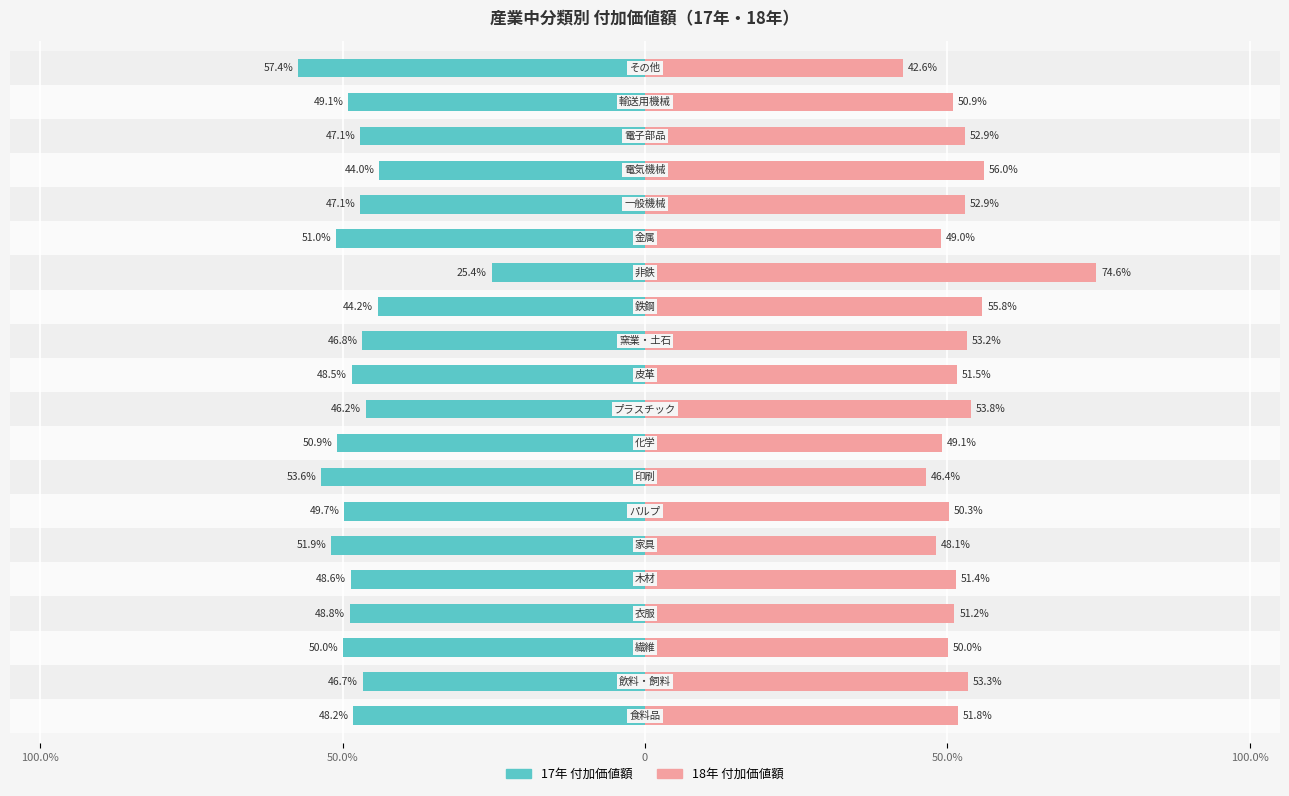

True or false: 17年 付加価値額 has a value of -49.1 at 18.

True